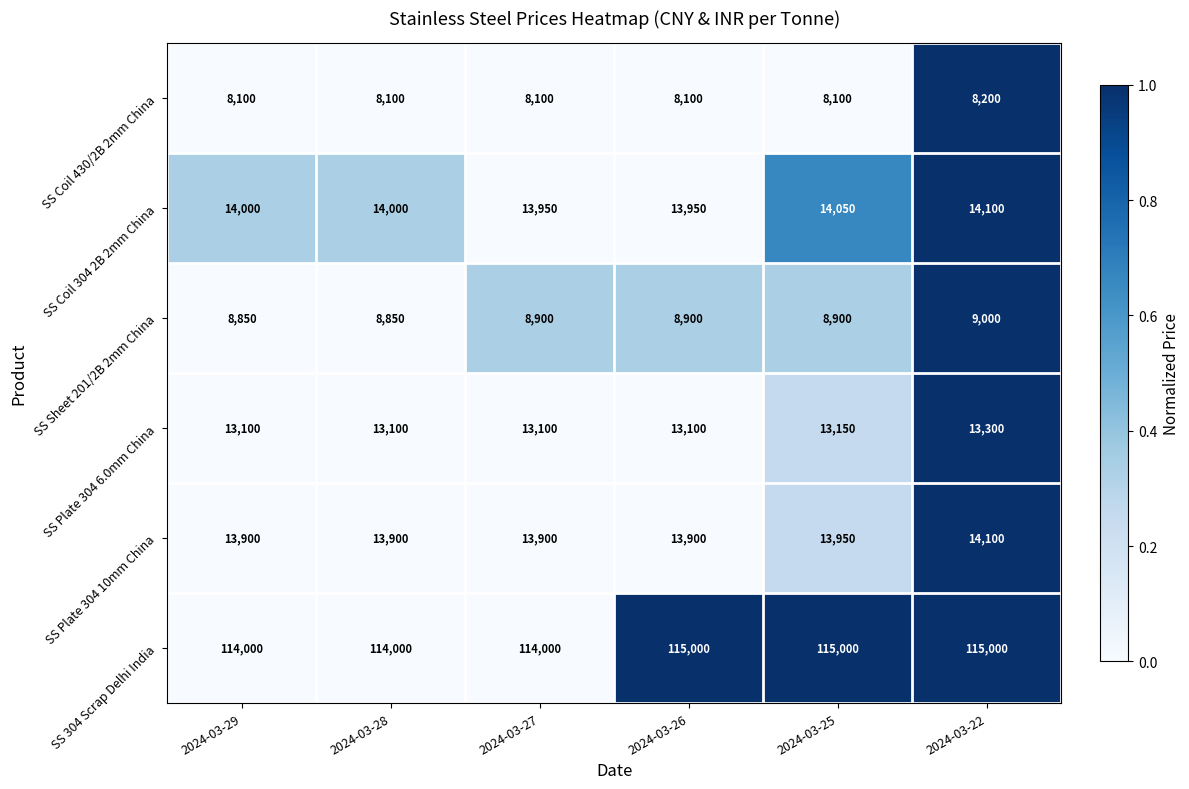

True or false: SS 304 Scrap Delhi India has a value of 115000 at 2024-03-26.

True